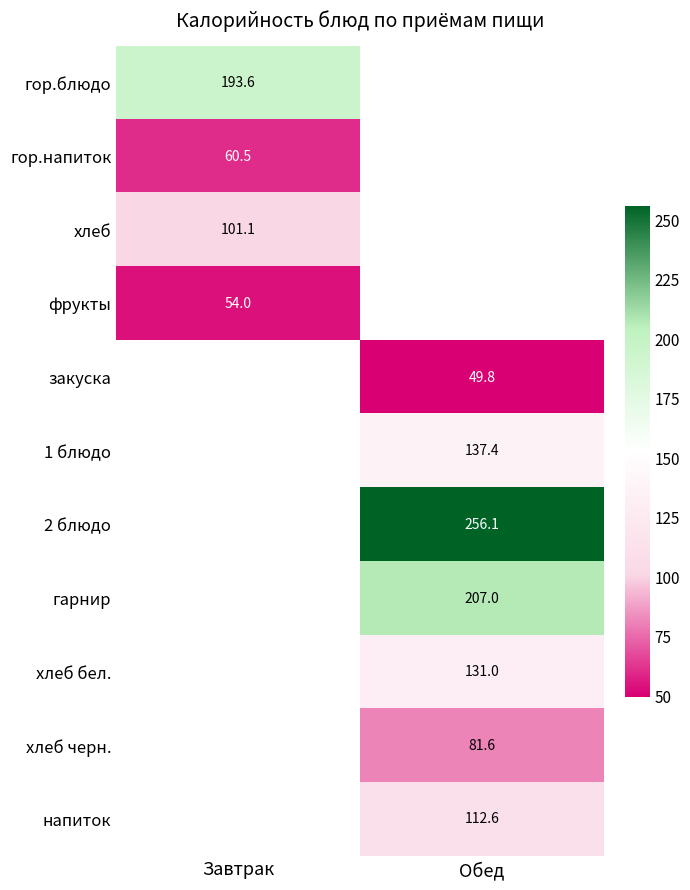

Is it true that гор.напиток equals 28.7 at Завтрак?

False